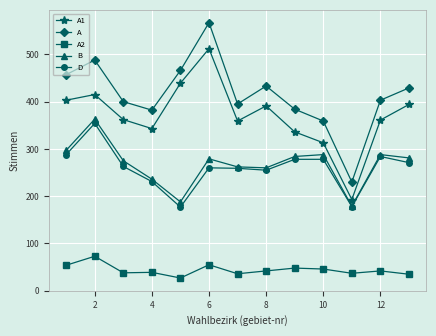

How many interior local peaks does the A1 series have?

3